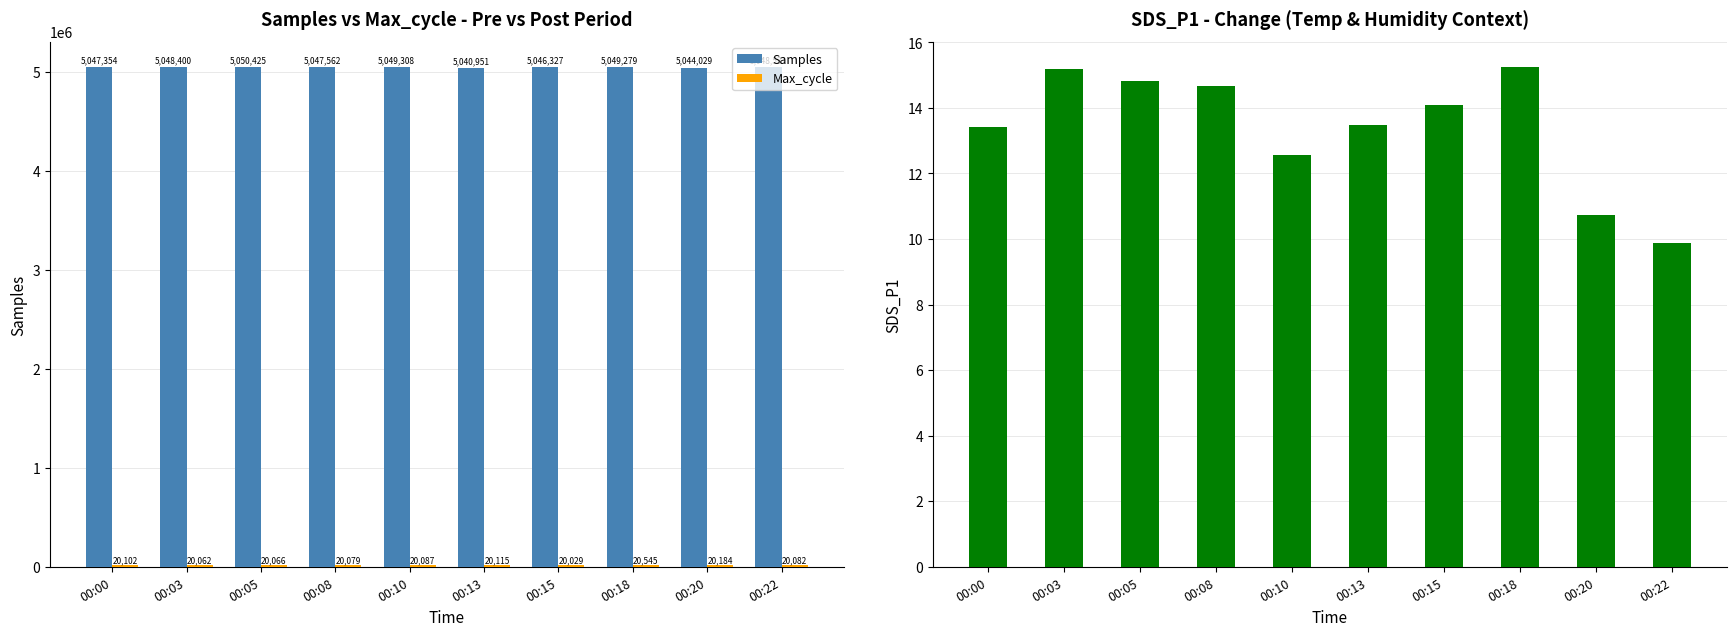

Is the value of Max_cycle at 00:13 greater than the value of Samples at 00:13?

No